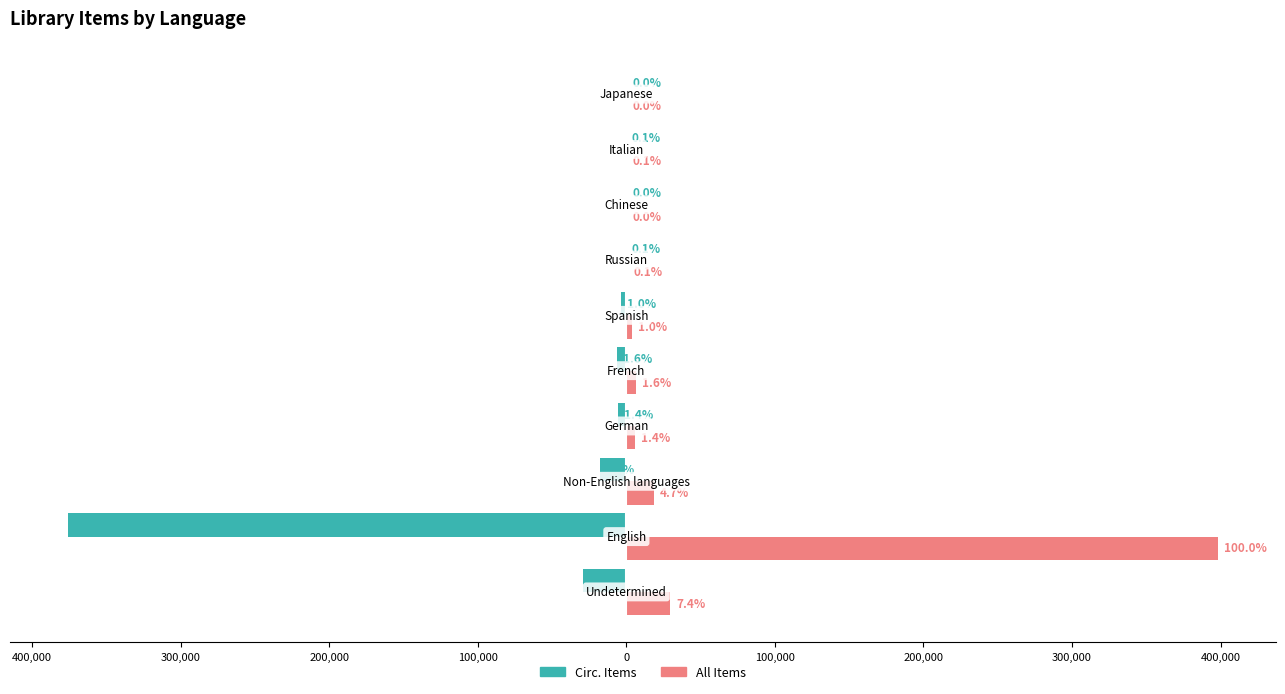

What is the difference between the maximum and second lowest values in the Circ. Items series?

28983